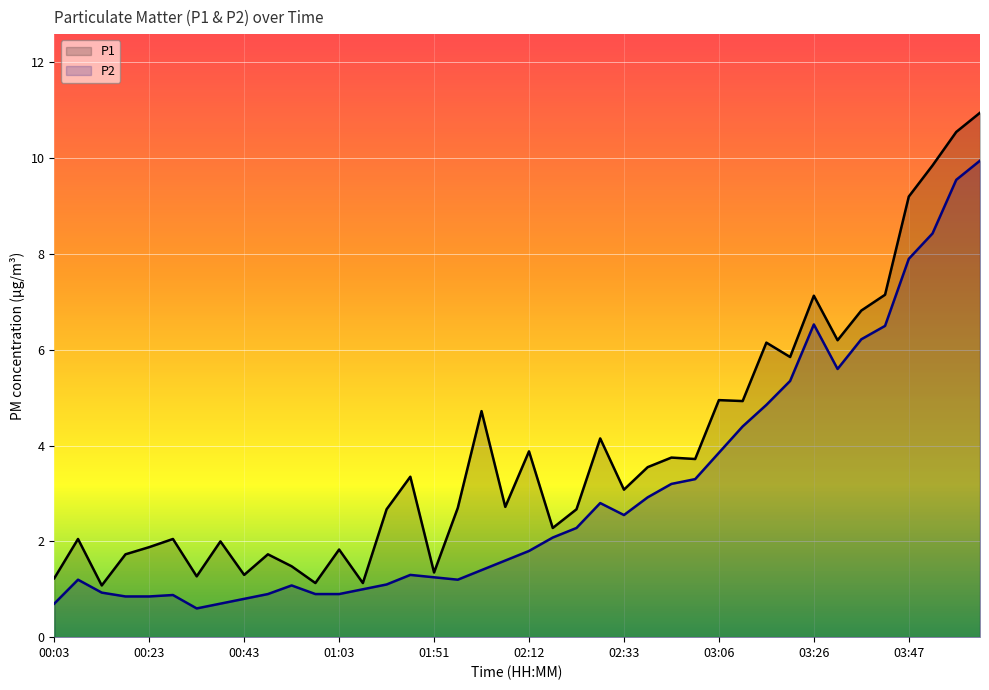

The P1 series shows 2.7 at 14. True or false?

True